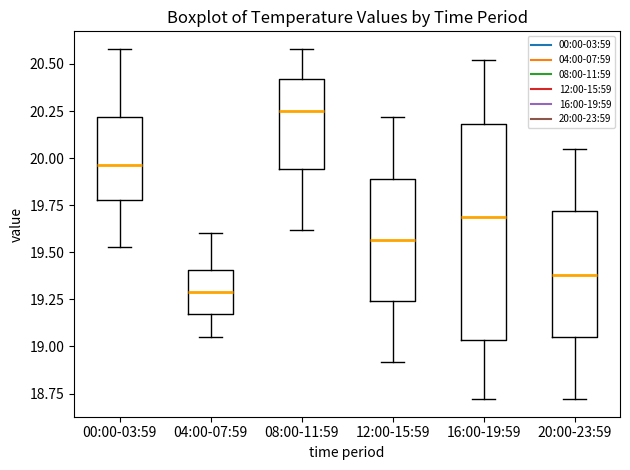

Where is the upper edge of the box for 12:00-15:59 on the y-axis? The values are not printed on the chart, so give them approximately, as read against the axis.

19.90